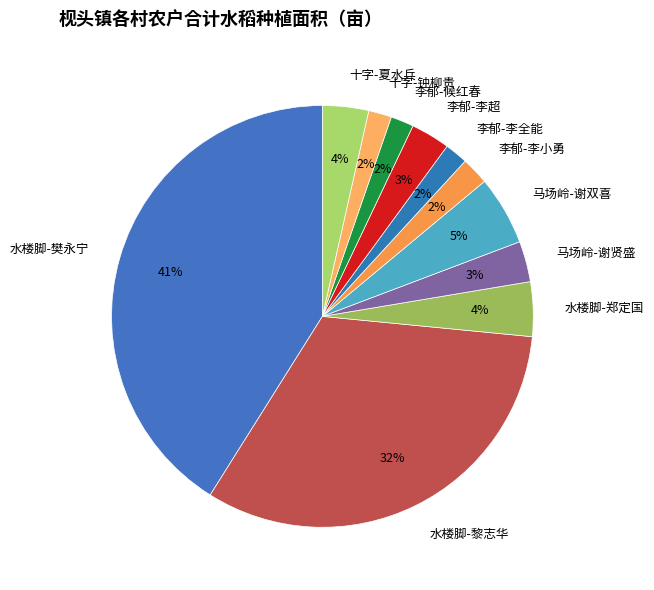

Does 马场岭-谢双喜 represent more than half of the total?

No